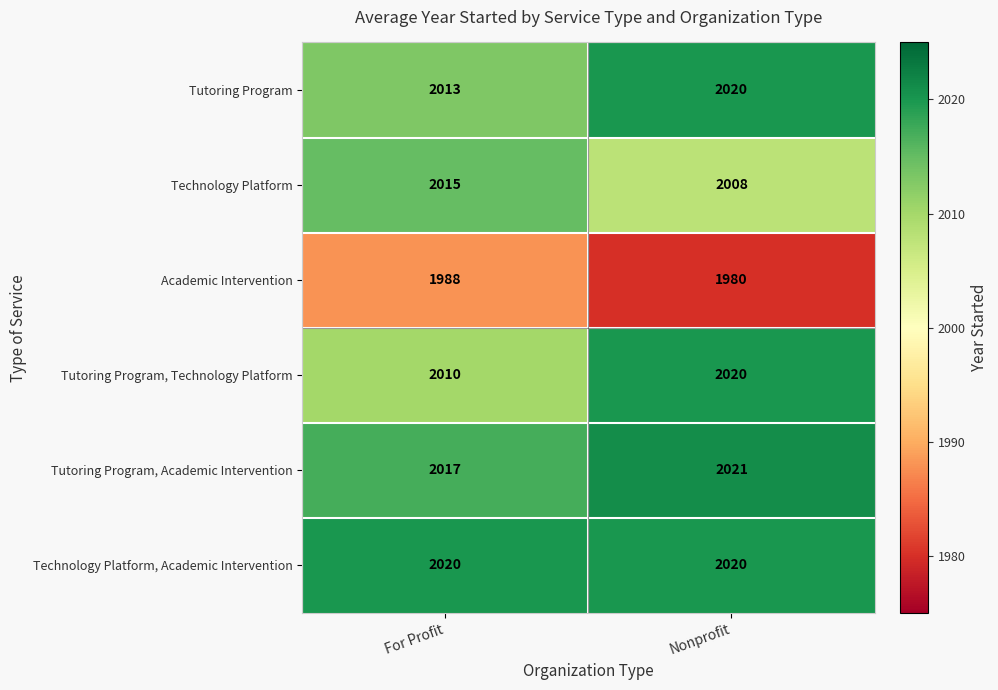

Which series has the largest range (max minus min)?

Tutoring Program, Technology Platform